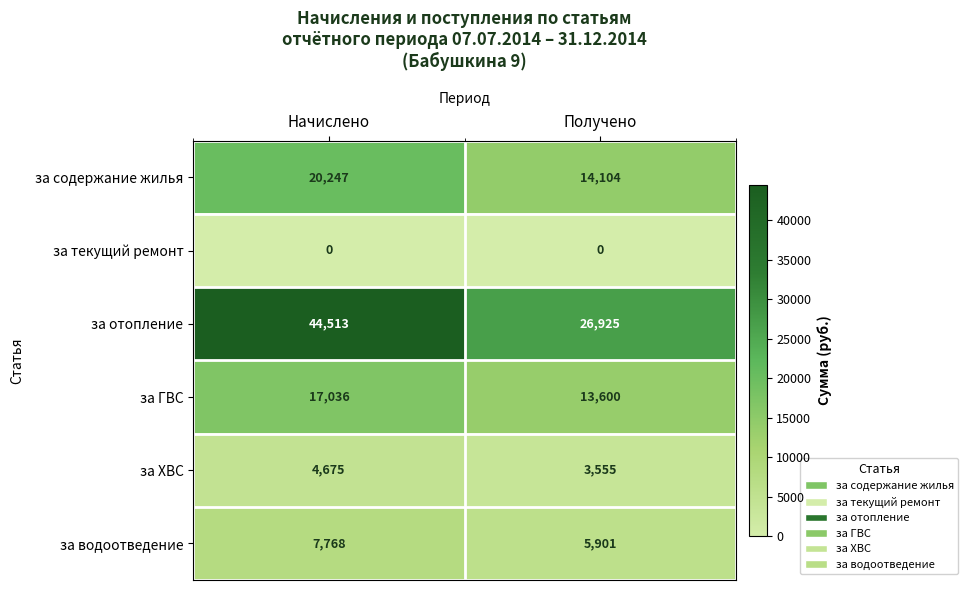

The за отопление series shows 14306 at Начислено. True or false?

False